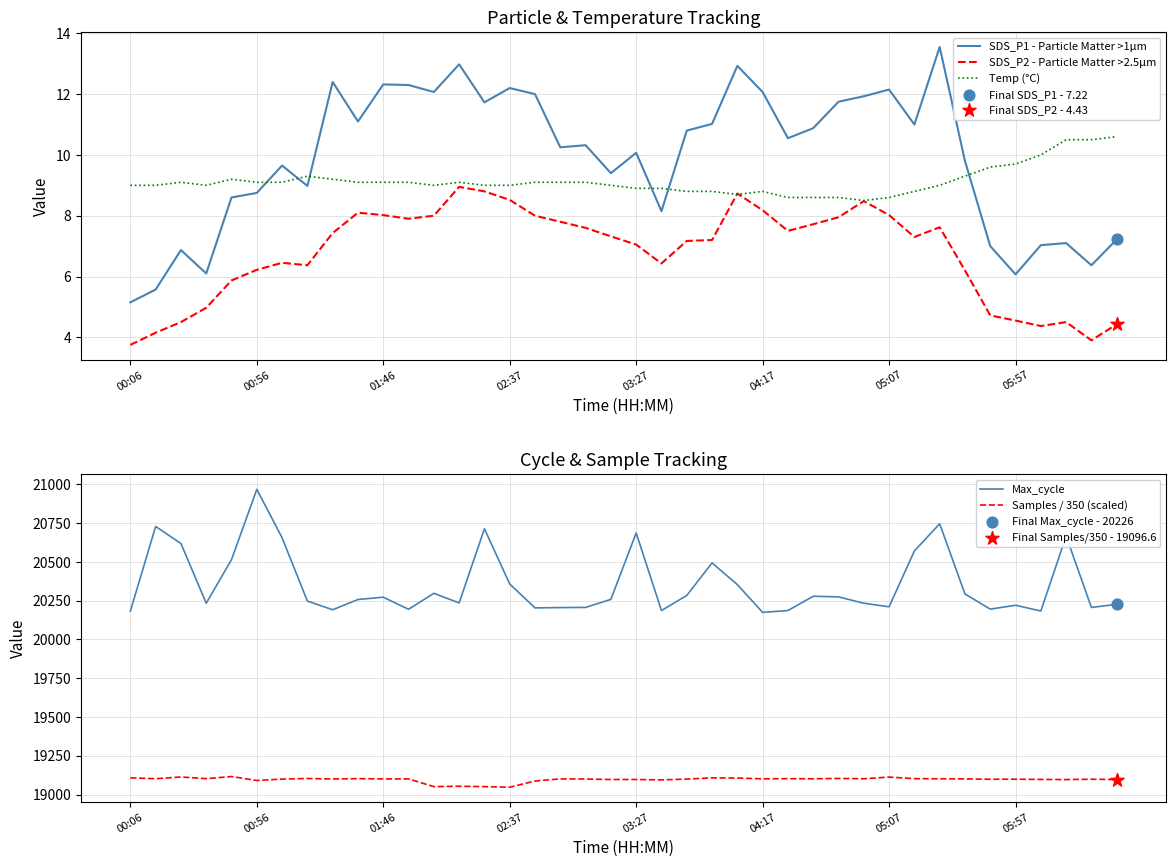

What are all the series names shown in the legend?

SDS_P1 - Particle Matter >1µm, SDS_P2 - Particle Matter >2.5µm, Temp (°C), Max_cycle, Samples / 350 (scaled)